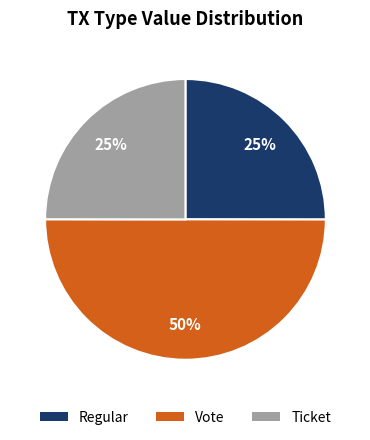

To the nearest percent, what is the average slice percentage?

33%